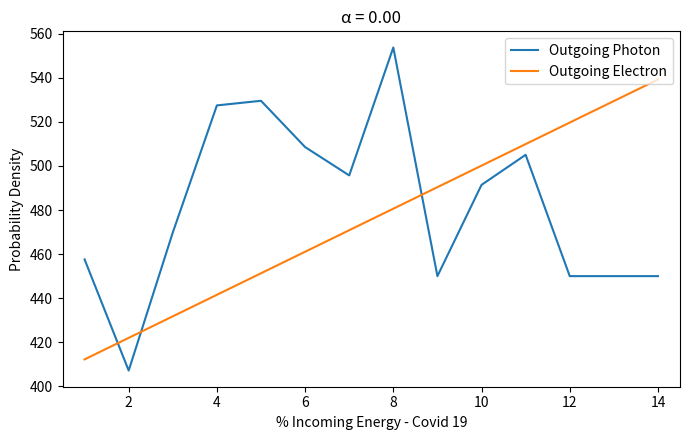

Is this an area chart (filled region under the line)?

No